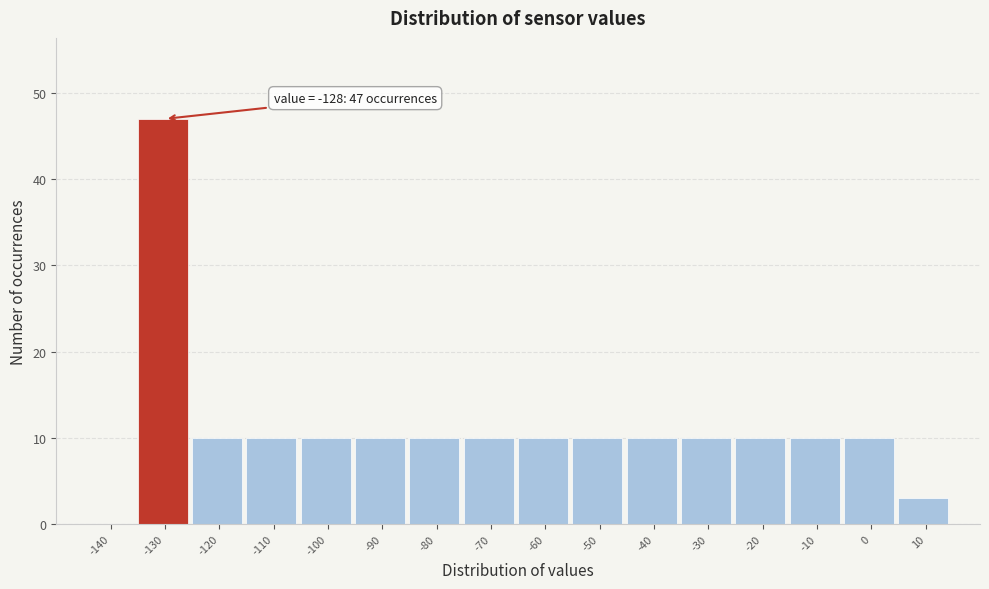

Reading right to left, list all the values displayed in this chart.

10=3	0=10	-10=10	-20=10	-30=10	-40=10	-50=10	-60=10	-70=10	-80=10	-90=10	-100=10	-110=10	-120=10	-130=47	-140=0